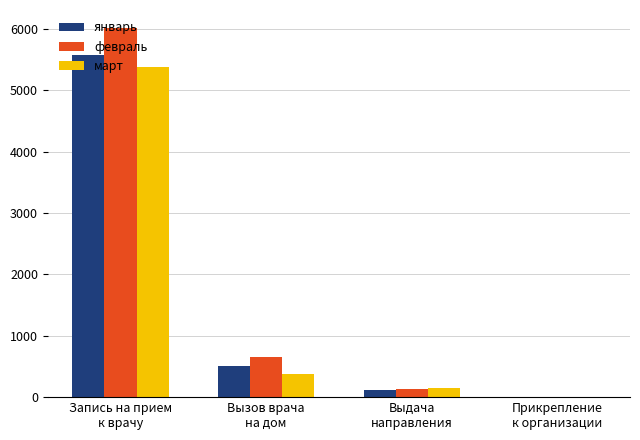

Where is январь nearest to the value 2791?

Вызов врача
на дом